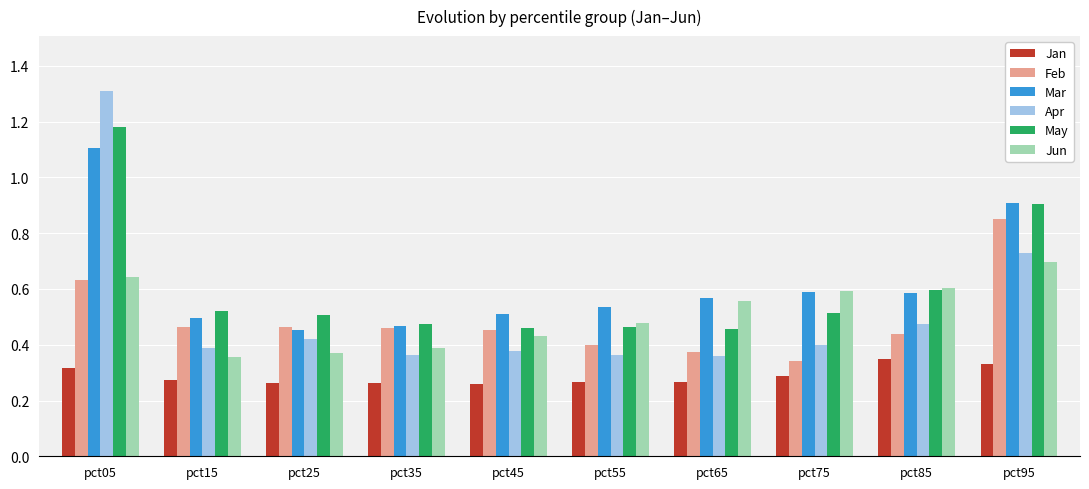

At which category is the sum across all series the highest?

pct05